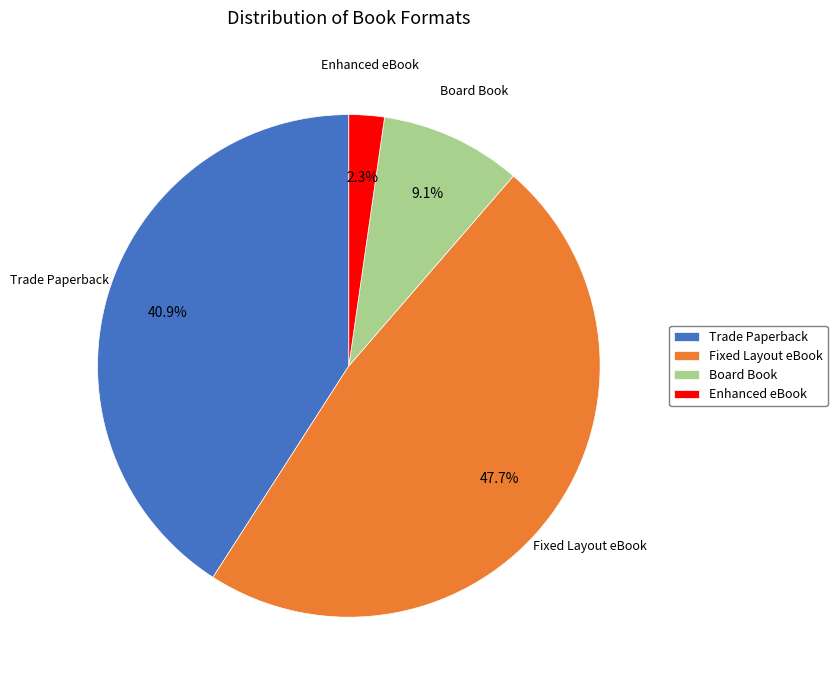

What percentage is NOT represented by Enhanced eBook?

97.7%